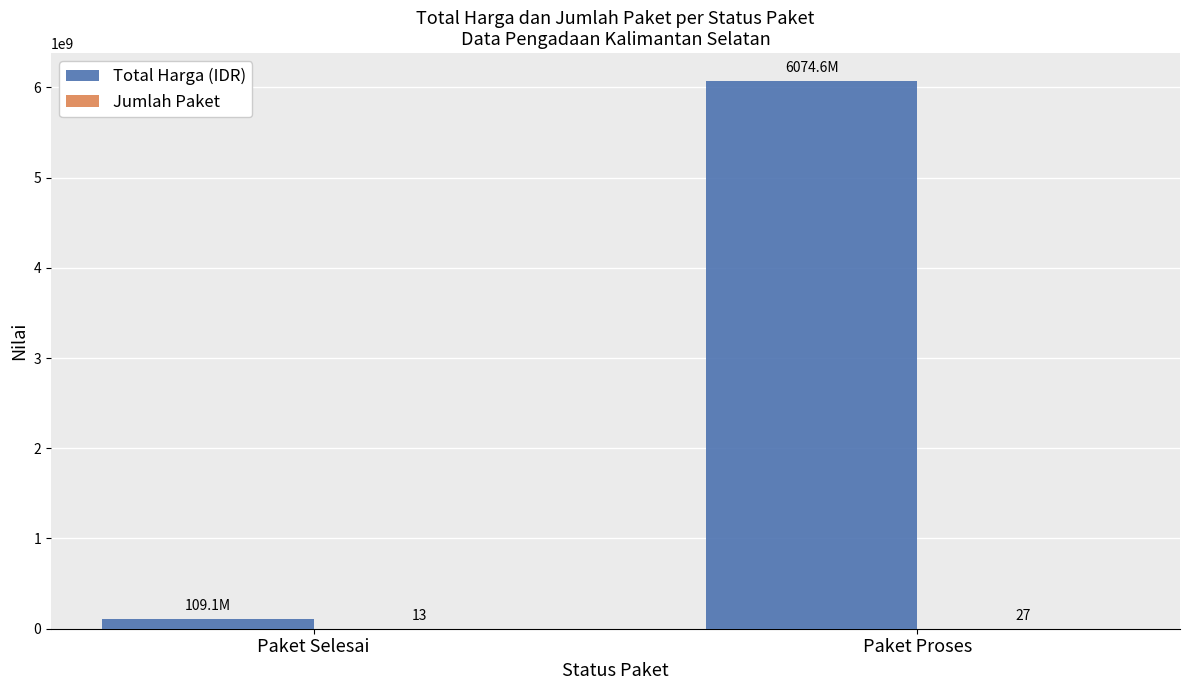

Which series has the largest total across all categories?

Total Harga (IDR)